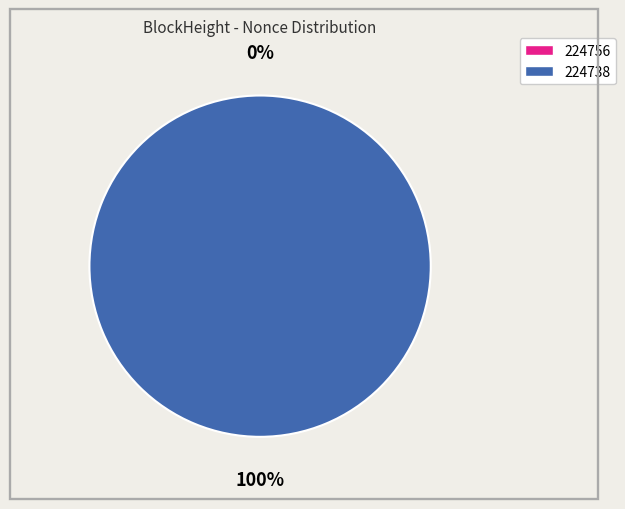

True or false: 224738 accounts for 95% of the total.

False